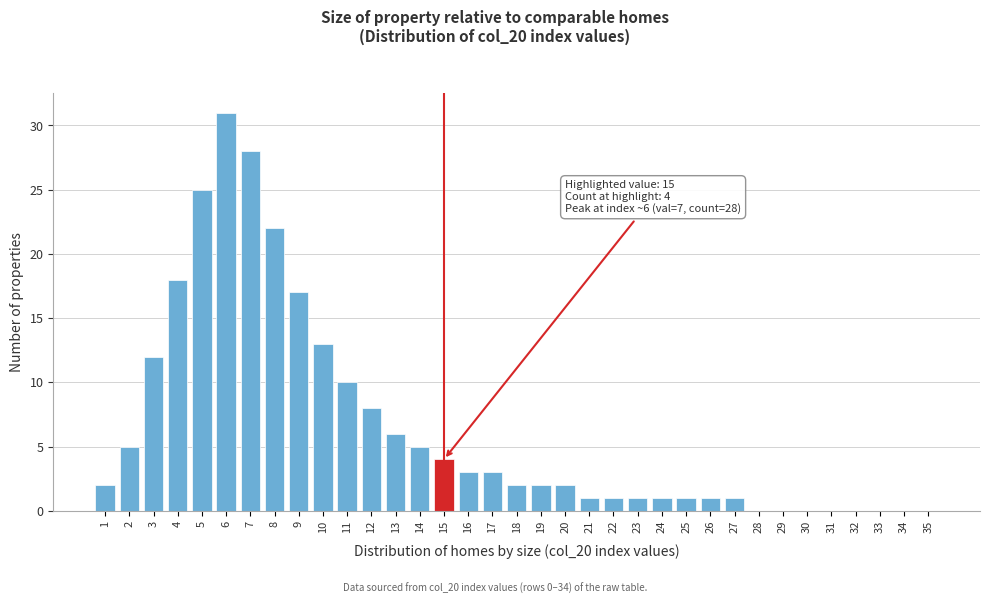

What is the change in value from 8 to 25?

-21